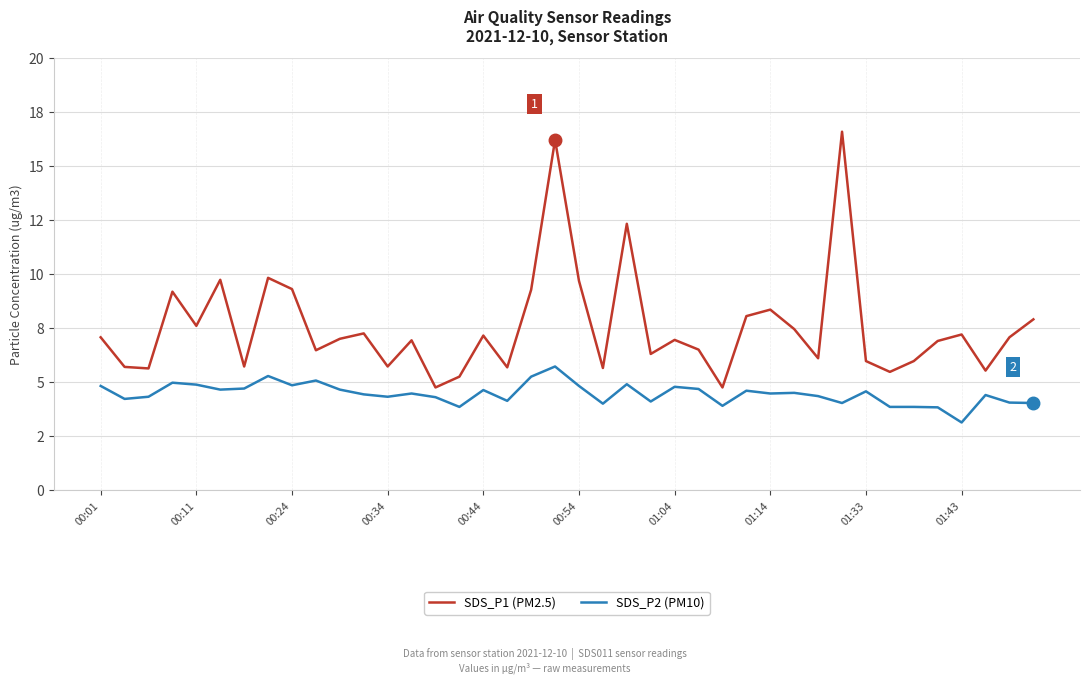

What are all the series names shown in the legend?

SDS_P1 (PM2.5), SDS_P2 (PM10)